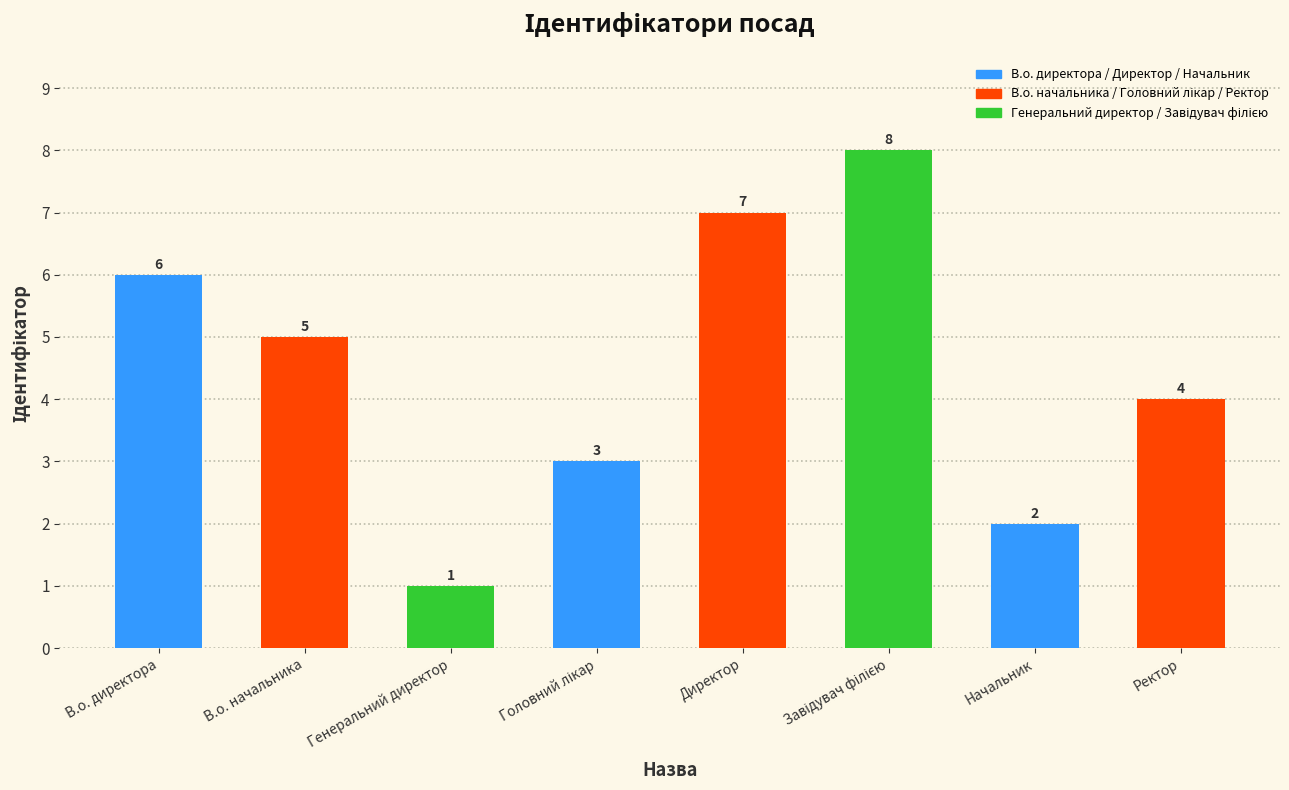

Approximately how many times larger is the value at Директор compared to В.о. начальника?

1.4